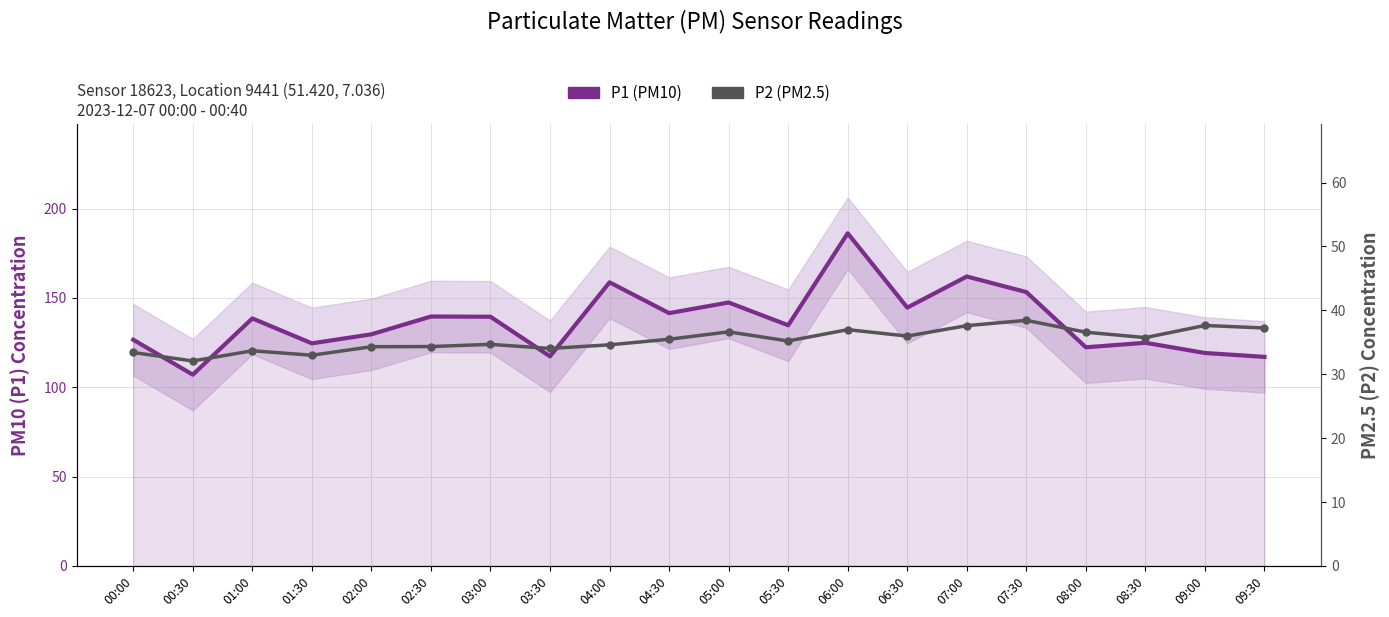

What is the value of the P2 (PM2.5) point at the 15th from the left?

37.6